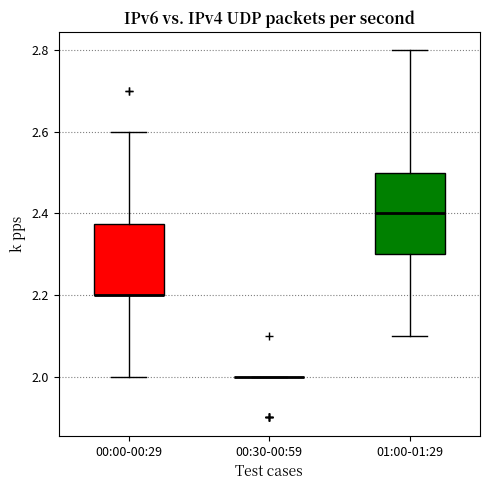

Comparing the boxes themselves (not the whiskers), which one is the tallest?

01:00-01:29